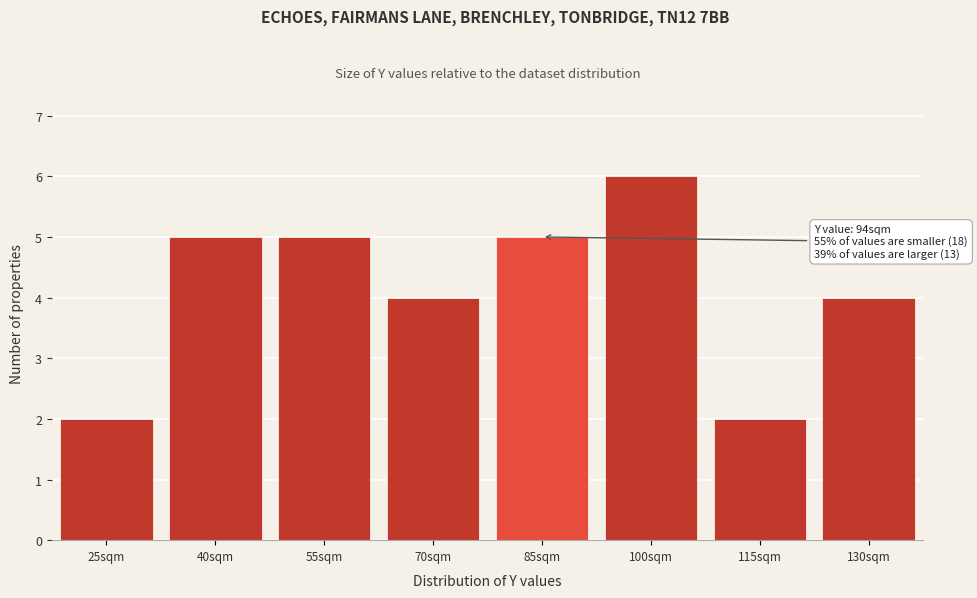

Reading left to right, transcribe all the data shown in this chart.

2	5	5	4	5	6	2	4